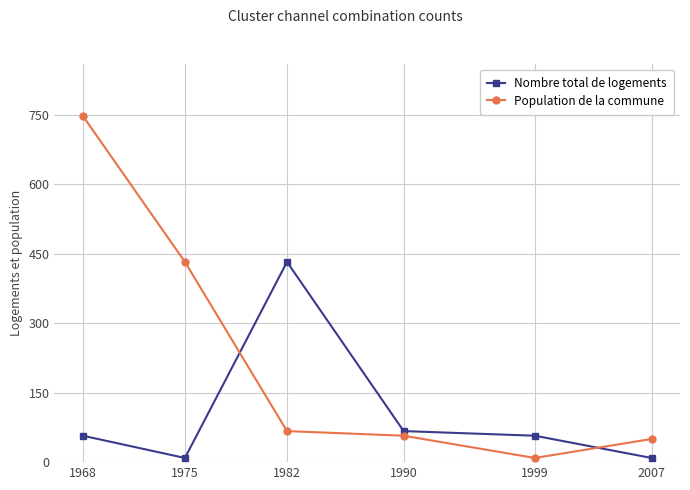

The Nombre total de logements series shows 57 at 1968. True or false?

True